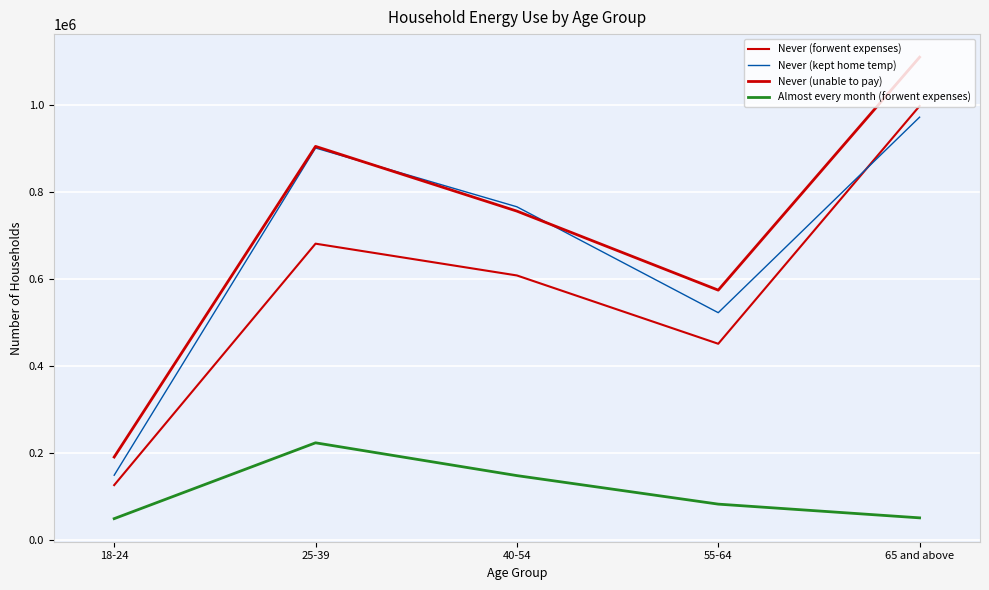

What is the difference between the second highest and second lowest values in the Never (forwent expenses) series?

230215